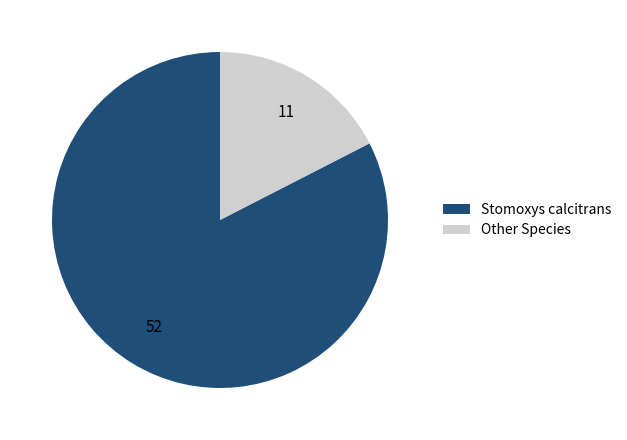

Rank the categories by value from highest to lowest.

Stomoxys calcitrans, Other Species